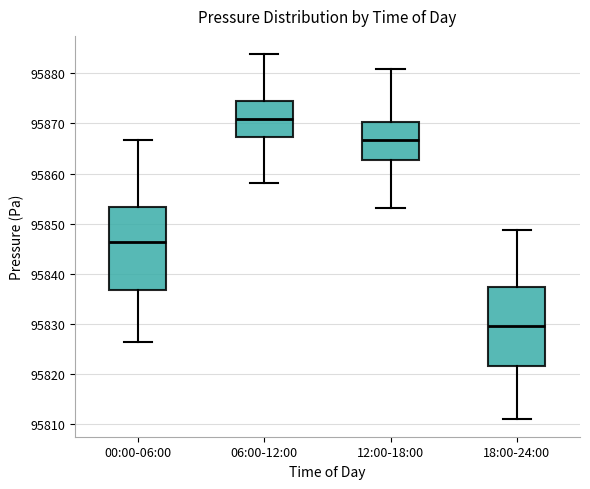

Where is the lower edge of the box for 18:00-24:00 on the y-axis? The values are not printed on the chart, so give them approximately, as read against the axis.

95822